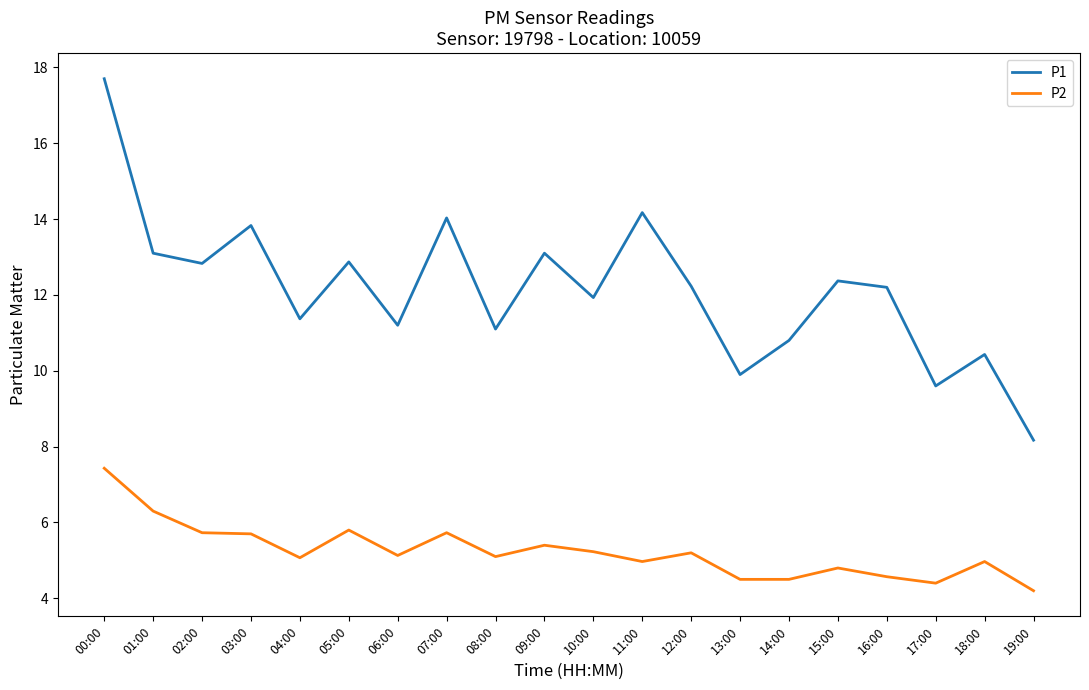

What are all the series names shown in the legend?

P1, P2